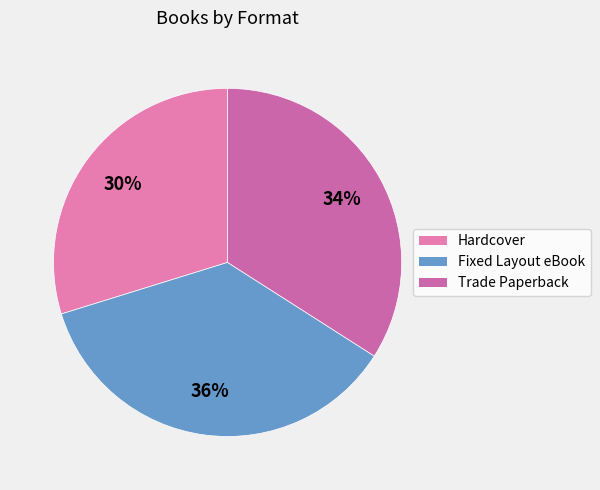

To the nearest percent, what is the difference between the Trade Paperback and Hardcover slice percentages?

4%